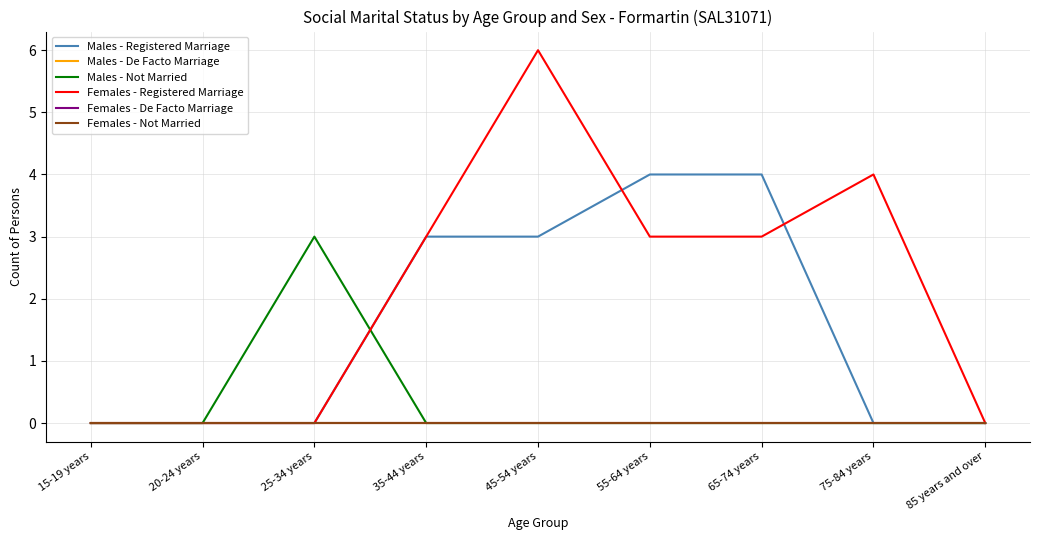

What is the sum of all Males - Registered Marriage values?

14